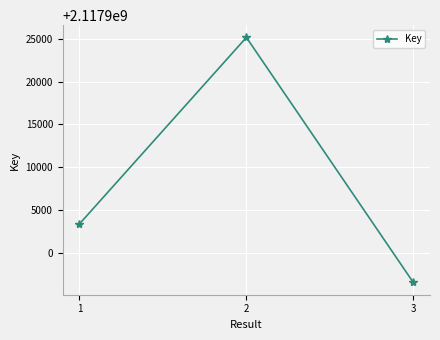

Where is the data nearest to the value 2117910870?

1